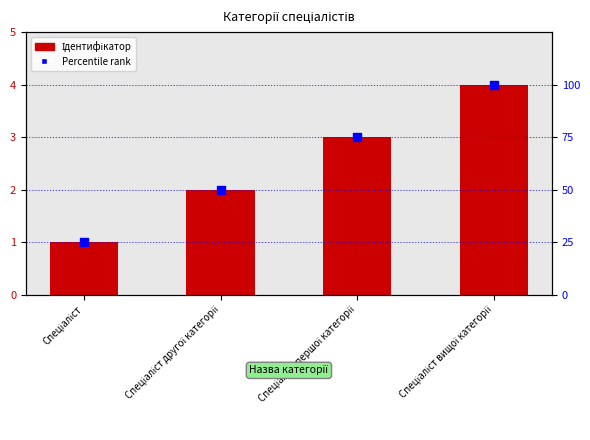

Is the value of Ідентифікатор at Спеціаліст вищої категорії greater than the value of Percentile rank at Спеціаліст першої категорії?

No